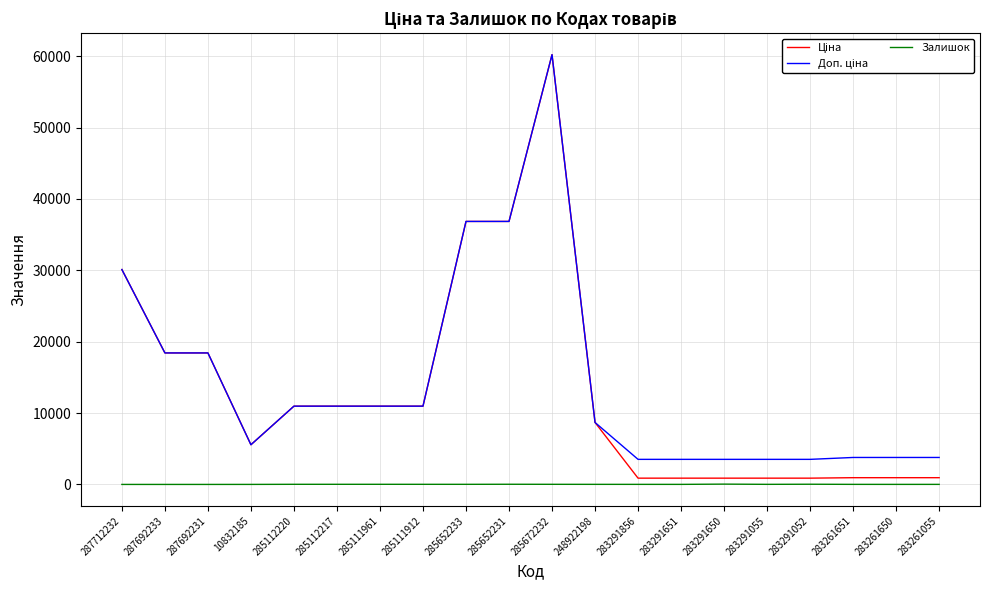

Is it true that Залишок equals 17.0 at 285112220?

True